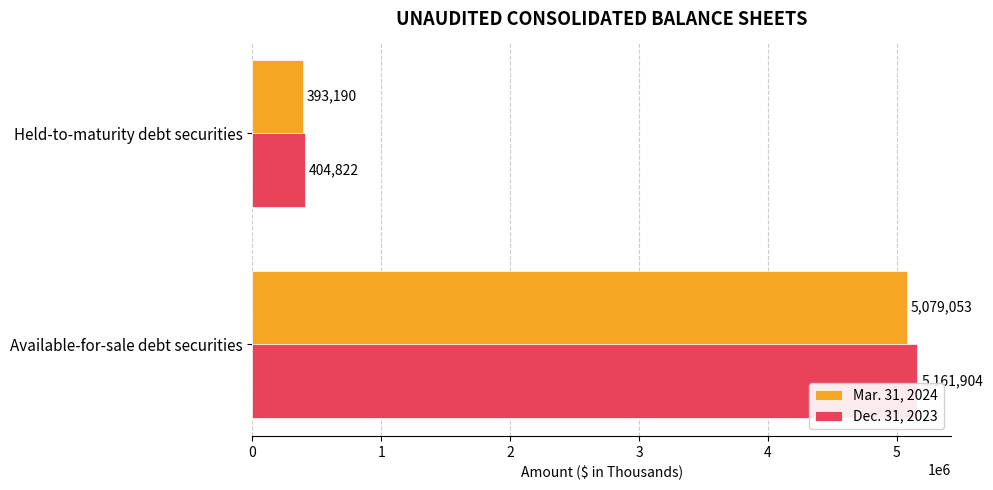

True or false: Dec. 31, 2023 has a value of 5161904 at Available-for-sale debt securities.

True